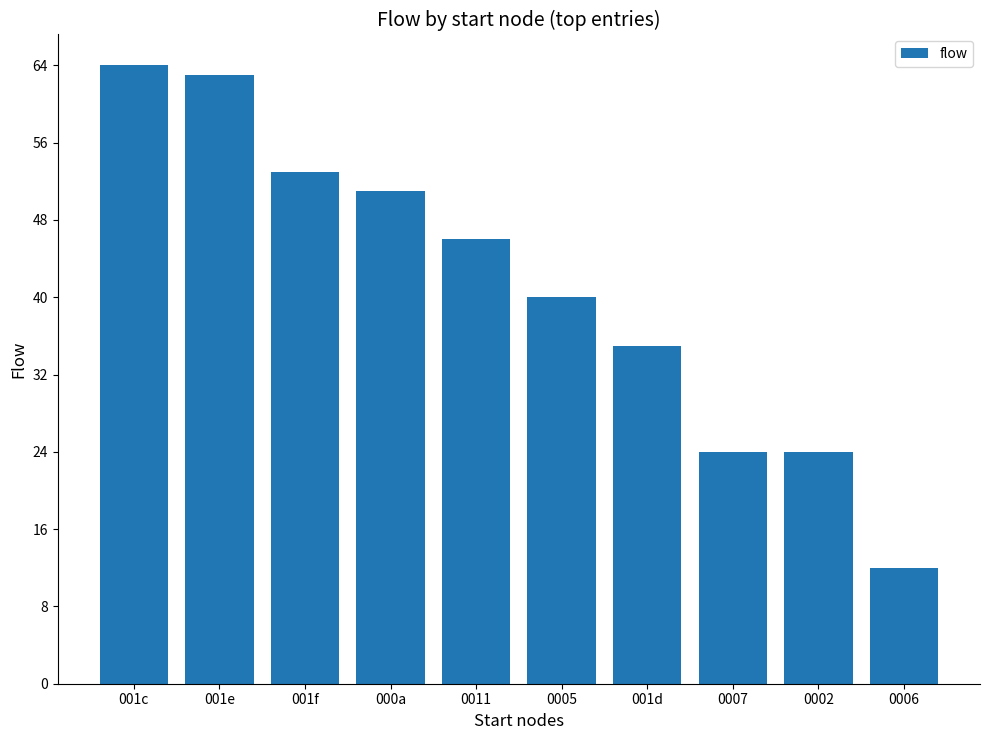

The value at 0005 is 59. True or false?

False